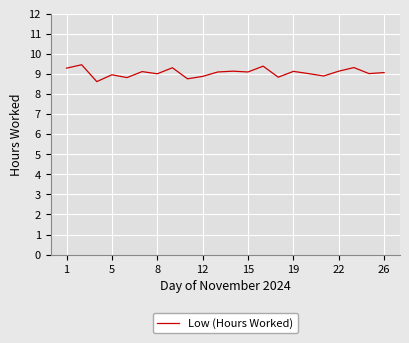

What is the difference between the maximum and minimum values?

0.8